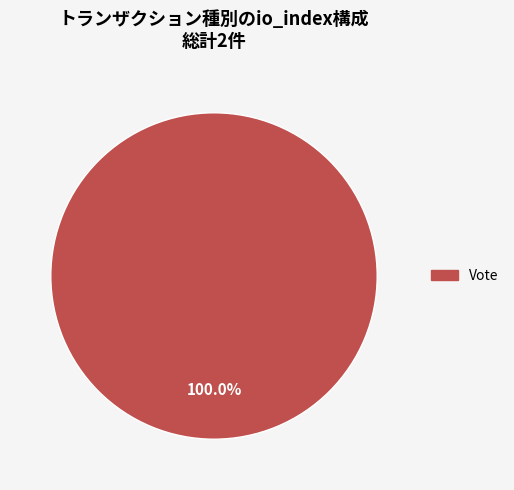

Rank the categories by value from highest to lowest.

Vote